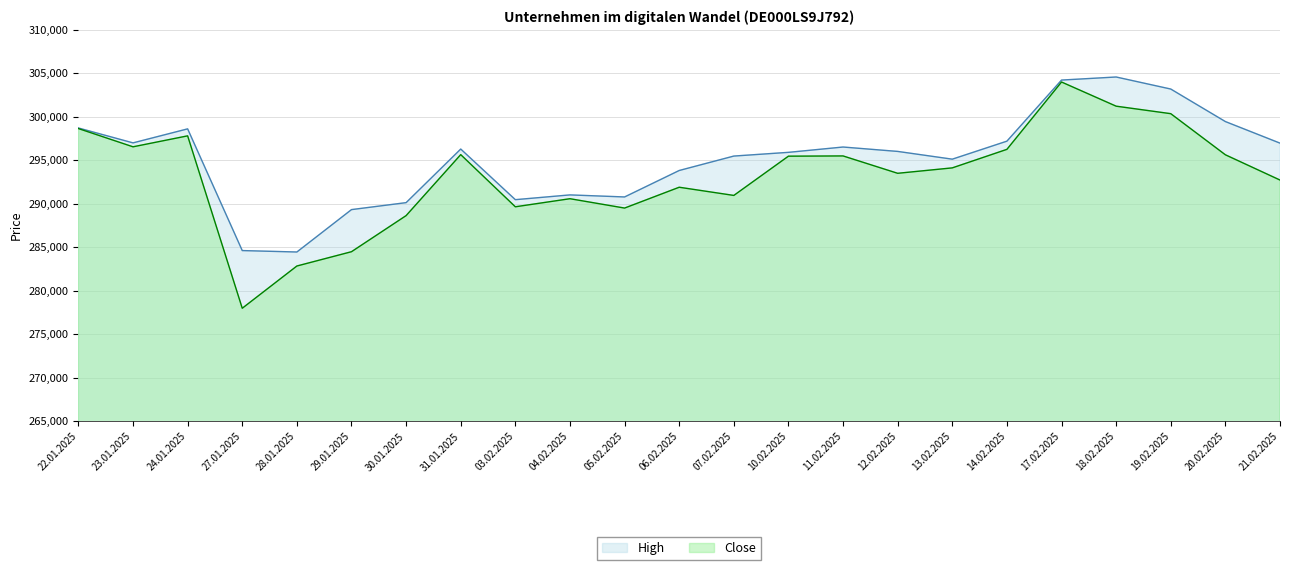

What is the label of the 22nd point from the left?

20.02.2025